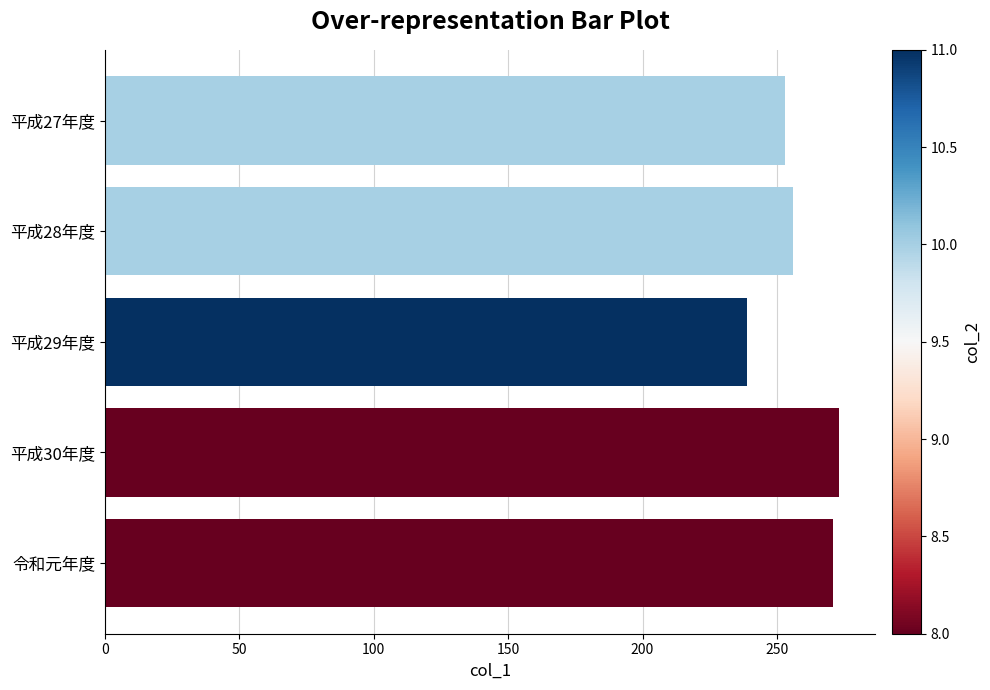

What is the maximum value shown in the chart?

273